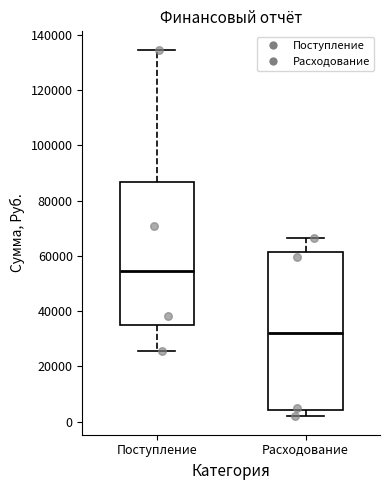

Reading left to right, read every box against the y-axis: the position of its median line, the range the box covers, and the ends of its whiskers. The values are not printed on the chart, so give them approximately, as read against the axis.

Поступление: median 54000, box 36000 to 86000, whiskers 26000 to 134000
Расходование: median 32000, box 4000 to 62000, whiskers 2000 to 66000